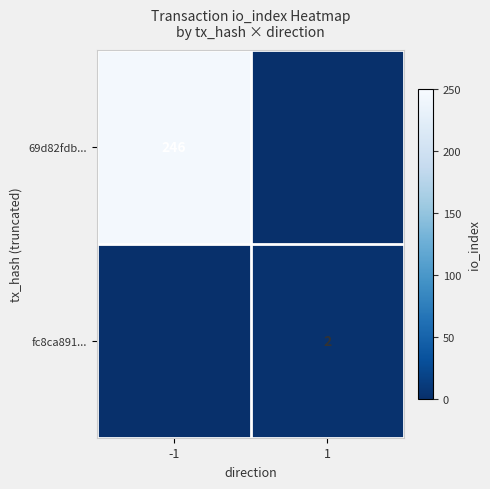

The value of 69d82fdb... at -1 is 246. True or false?

True